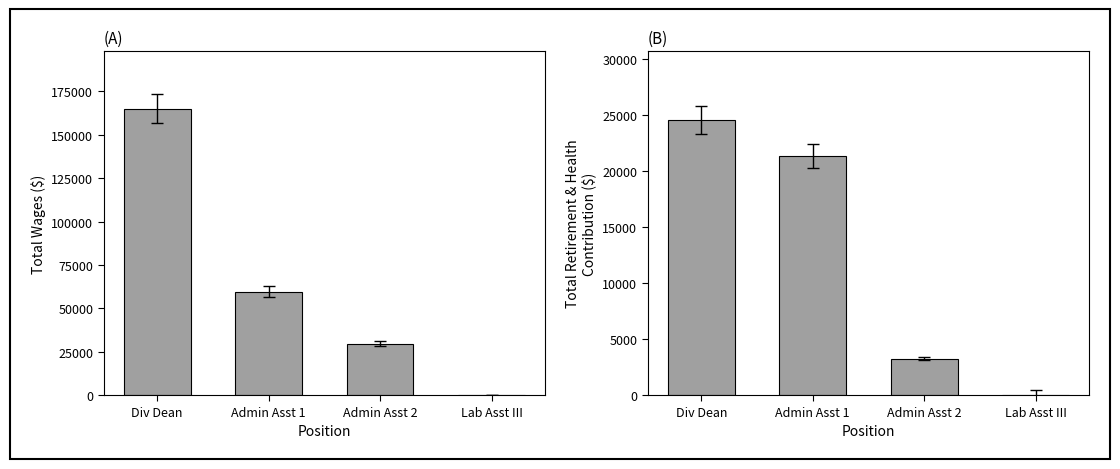

Where does the Total Retirement & Health Contribution series first go above 21344?

Div Dean